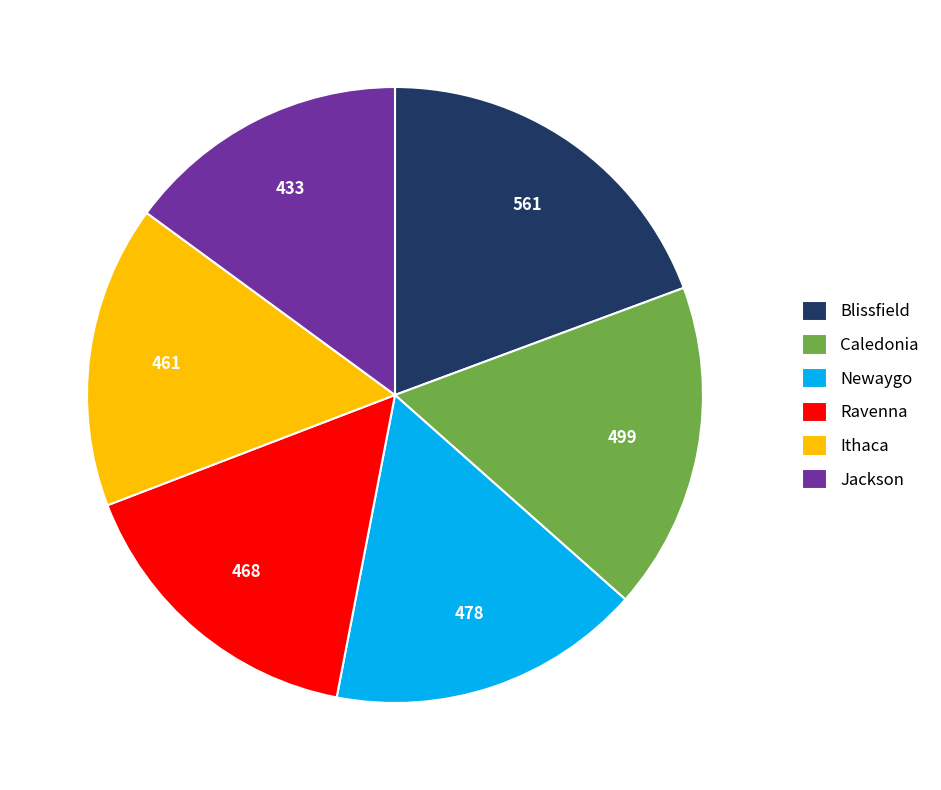

True or false: Ravenna accounts for 7% of the total.

False